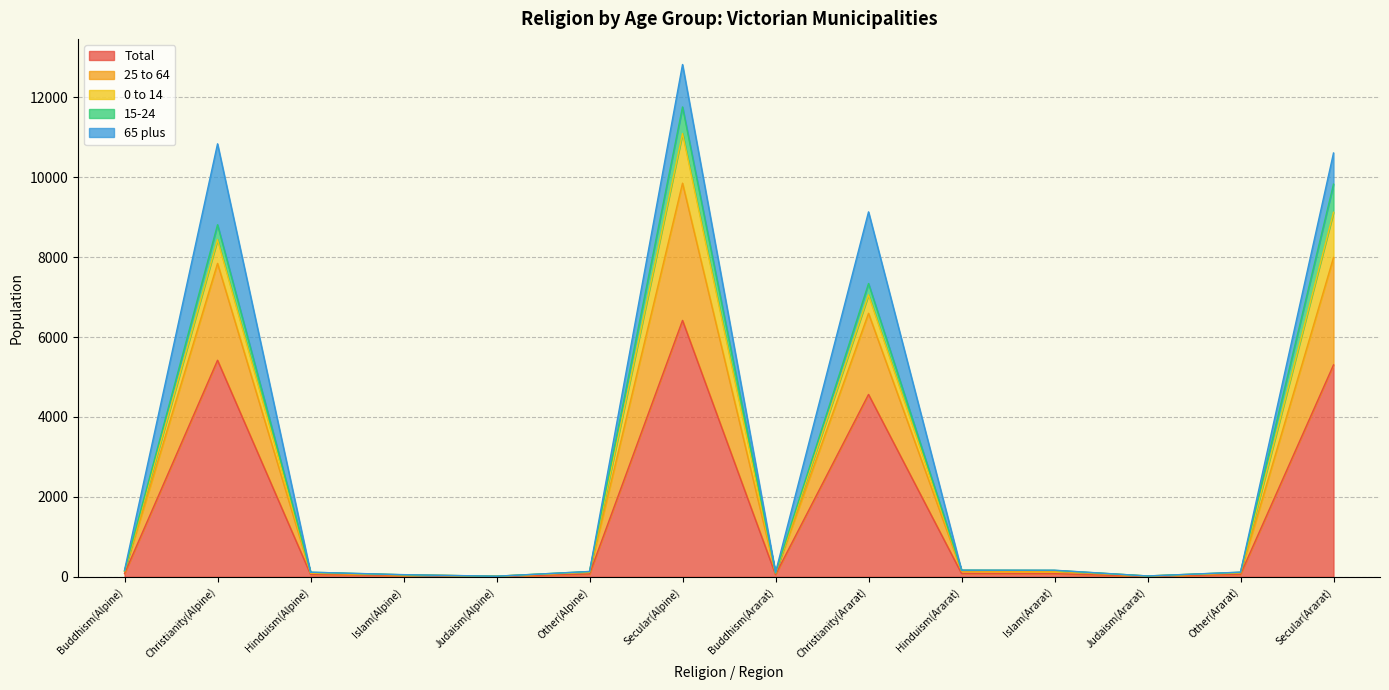

What is the sum of all 65 plus values?

5701